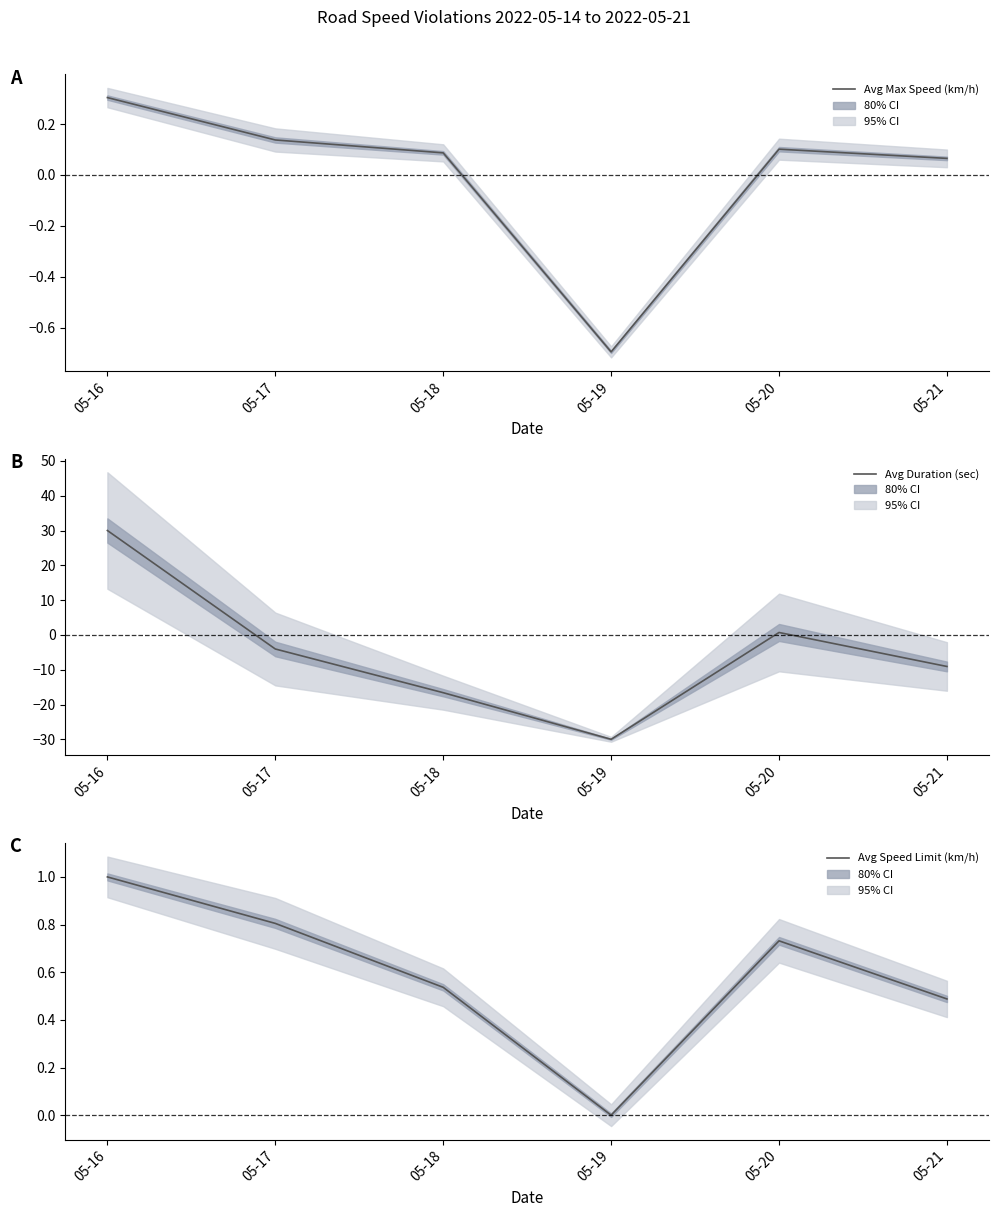

What are all the series names shown in the legend?

Avg Max Speed (km/h), Avg Duration (sec), Avg Speed Limit (km/h)